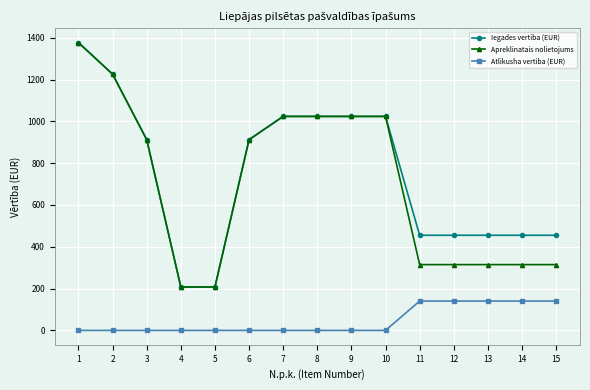

Reading left to right, what are all the values shown in this chart?

Iegades vertiba (EUR): 1=1376.8	2=1225.7	3=912.5	4=207.7	5=207.7	6=912.5	7=1023.7	8=1023.7	9=1023.7	10=1023.7	11=455.1	12=455.1	13=455.1	14=455.1	15=455.1
Apreklinatais nolietojums: 1=1376.8	2=1225.7	3=912.5	4=207.7	5=207.7	6=912.5	7=1023.7	8=1023.7	9=1023.7	10=1023.7	11=314.7	12=314.7	13=314.7	14=314.7	15=314.7
Atlikusha vertiba (EUR): 1=0.0	2=0.0	3=0.0	4=0.0	5=0.0	6=0.0	7=0.0	8=0.0	9=0.0	10=0.0	11=140.4	12=140.4	13=140.4	14=140.4	15=140.4